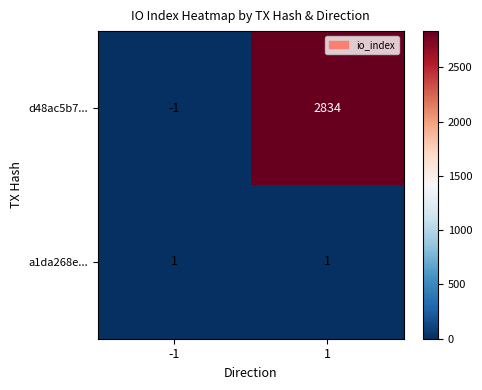

The value of d48ac5b7... at -1 is -1. True or false?

True